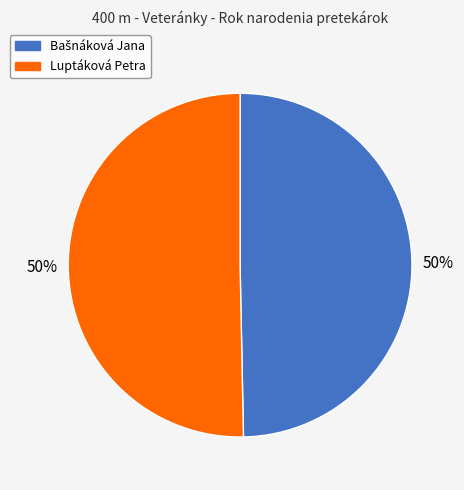

Count the number of slices in the pie.

2